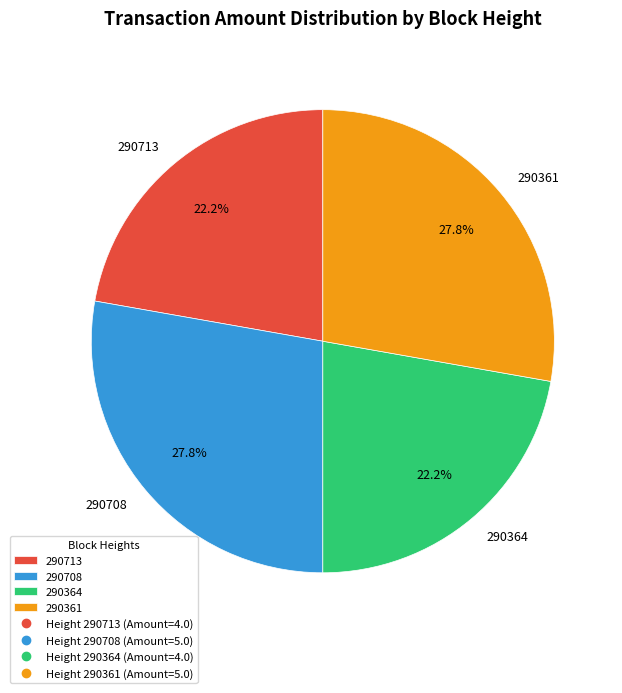

Which has a higher value, 290361 or 290713?

290361